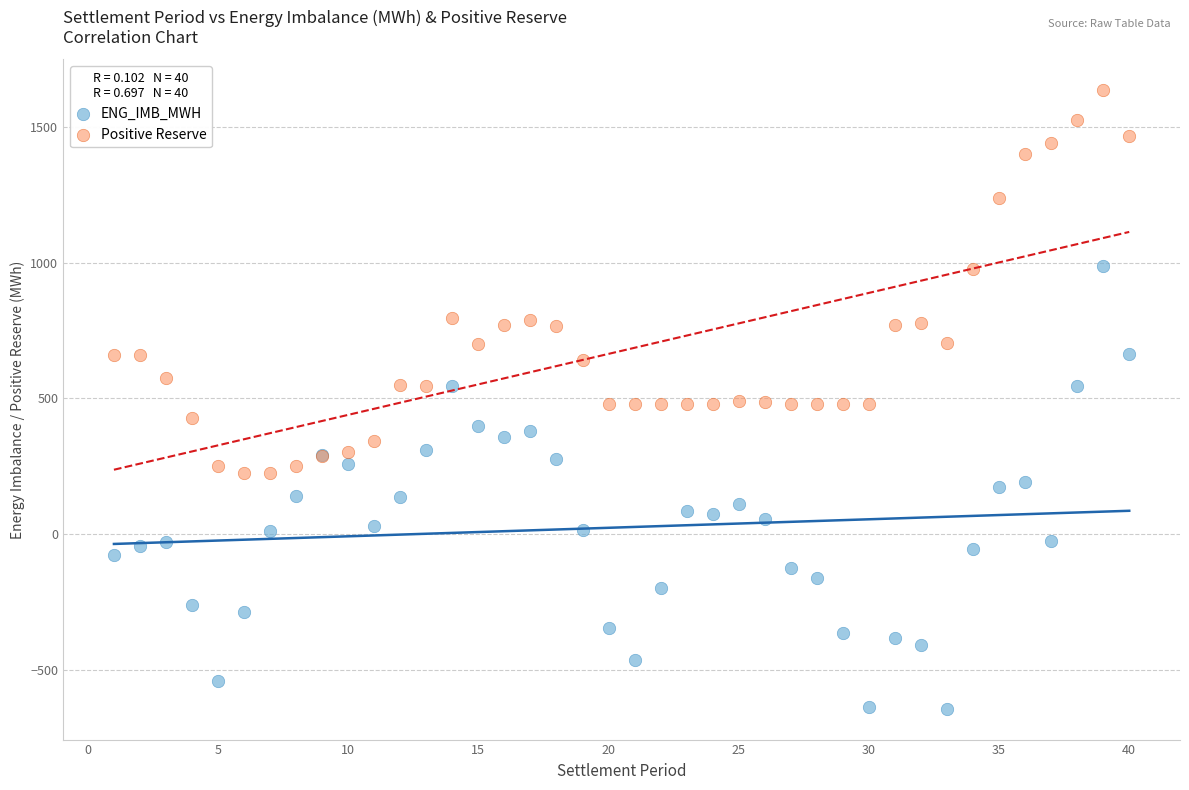

Which series reaches the minimum Y coordinate?

ENG_IMB_MWH